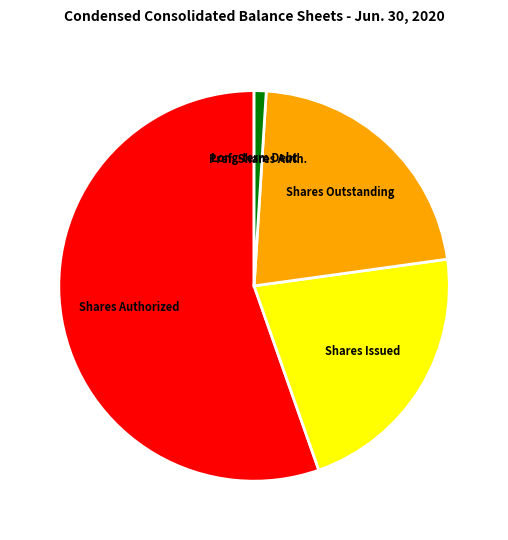

Does any single category account for the majority?

Yes